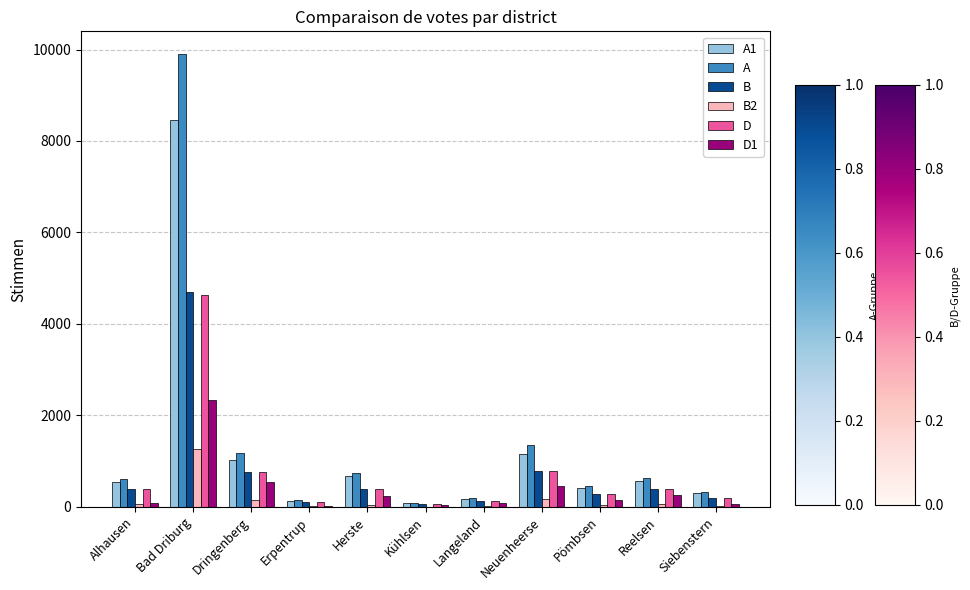

What is the spread (max minus min) of values at Dringenberg?

1027